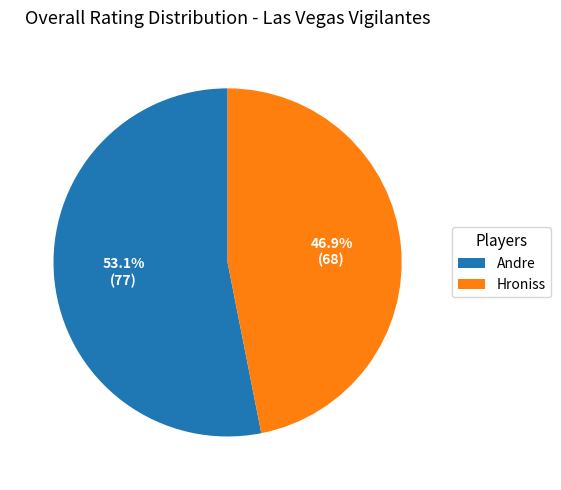

What percentage is the Hroniss slice, to the nearest percent?

47%